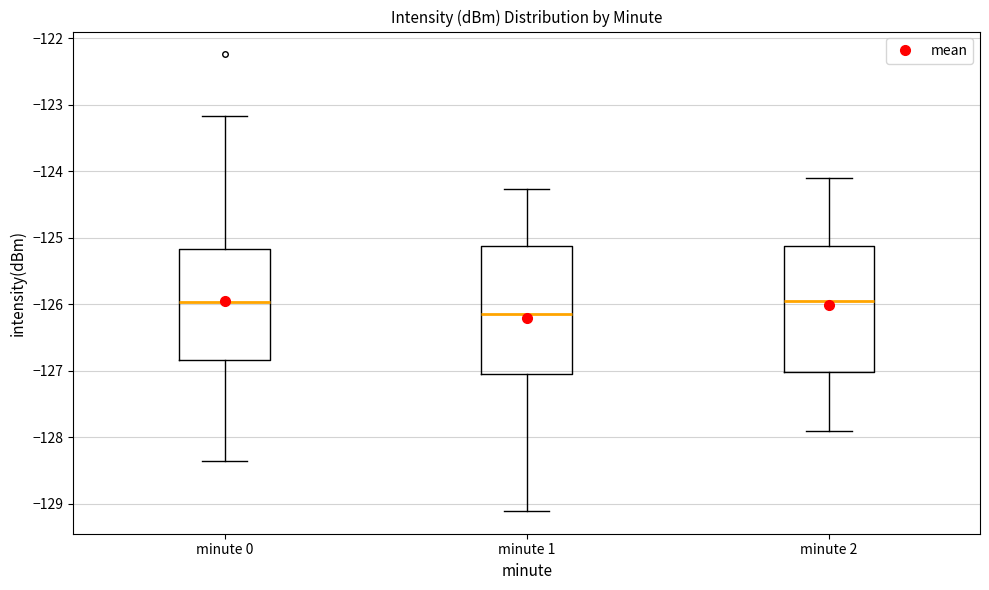

Reading left to right, transcribe this box plot: for each box, give where its median line is, the range the box spans, and where its two whiskers end, as read against the y-axis. The values are not printed on the chart, so give them approximately, as read against the axis.

minute 0: median -126.0, box -126.8 to -125.2, whiskers -128.4 to -123.2
minute 1: median -126.1, box -127.0 to -125.1, whiskers -129.1 to -124.3
minute 2: median -125.9, box -127.0 to -125.1, whiskers -127.9 to -124.1